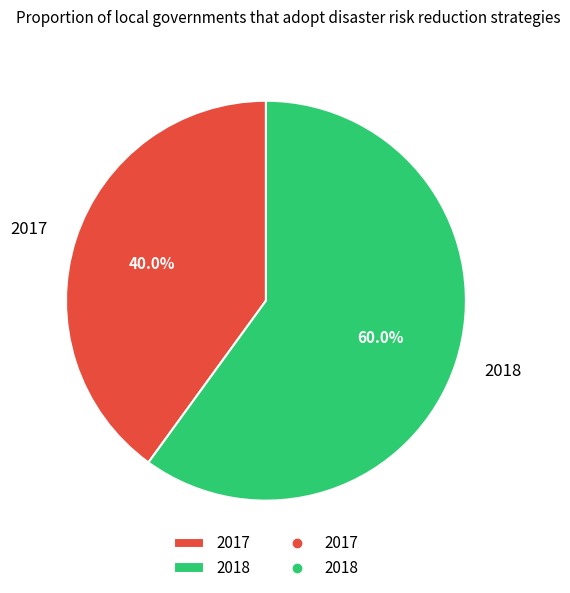

Is 2017 the majority of the pie?

No